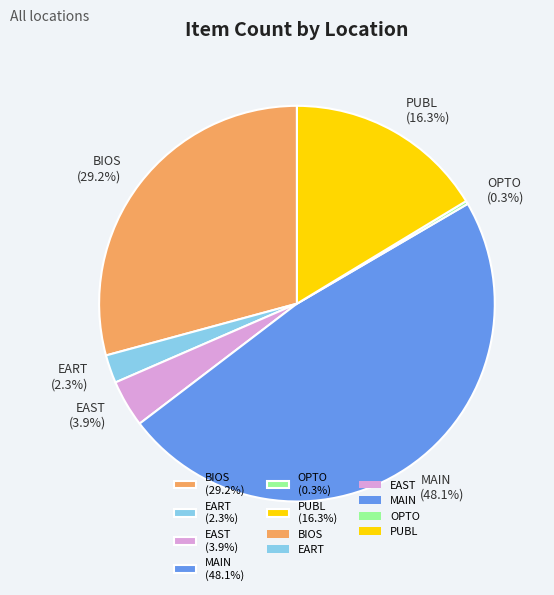

True or false: MAIN accounts for 48% of the total.

True